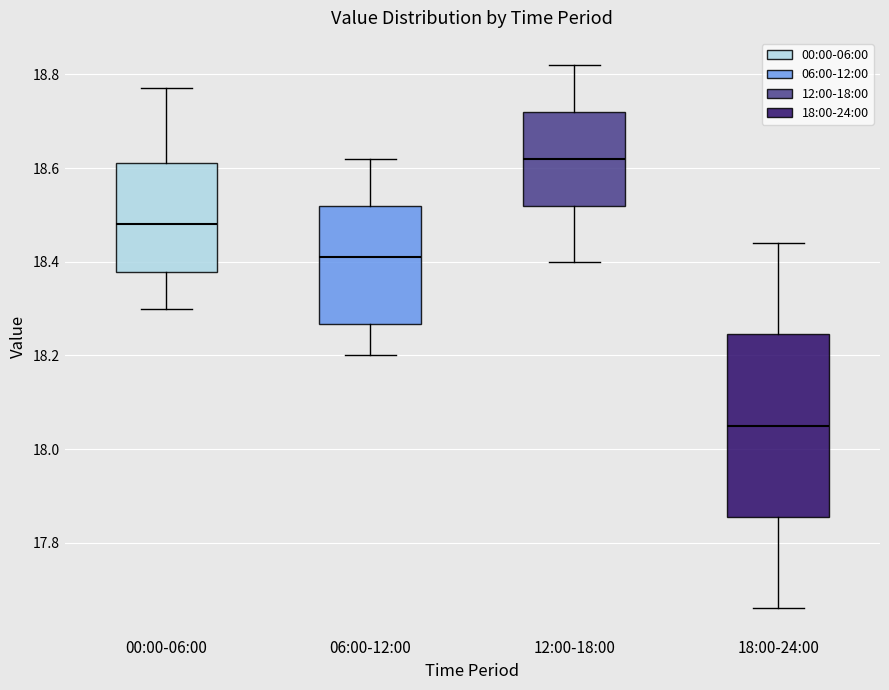

Where does the median line of the box for 00:00-06:00 sit on the y-axis? The values are not printed on the chart, so give them approximately, as read against the axis.

18.48